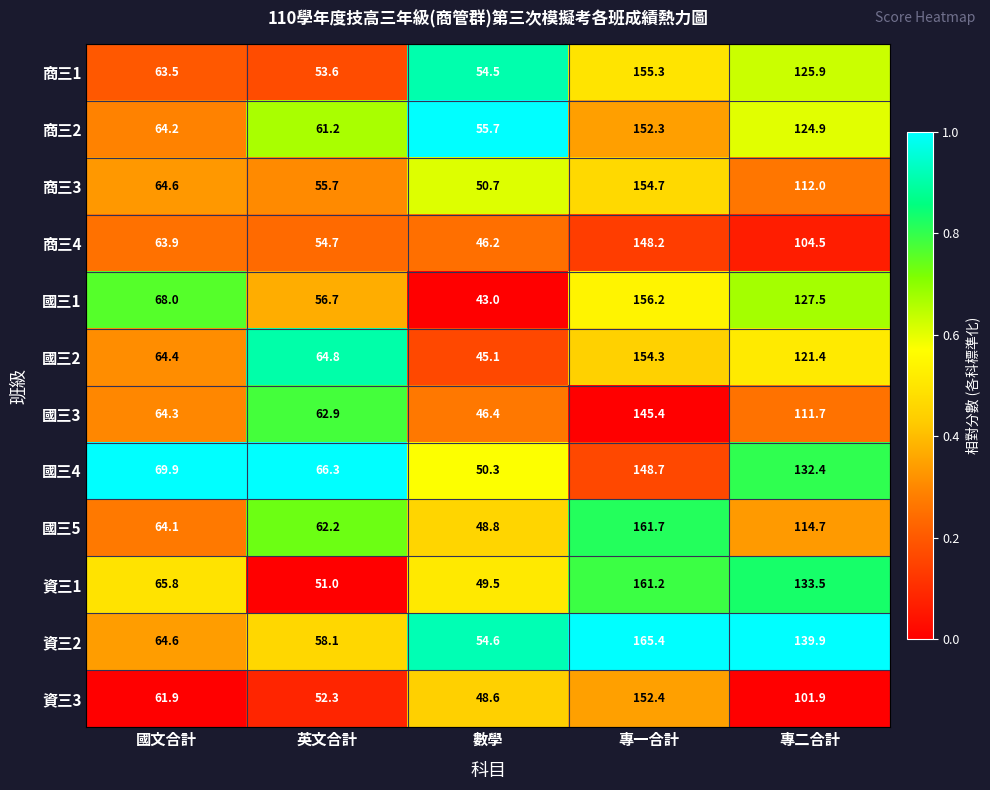

What is the total value across all series at 專一合計?

1855.8